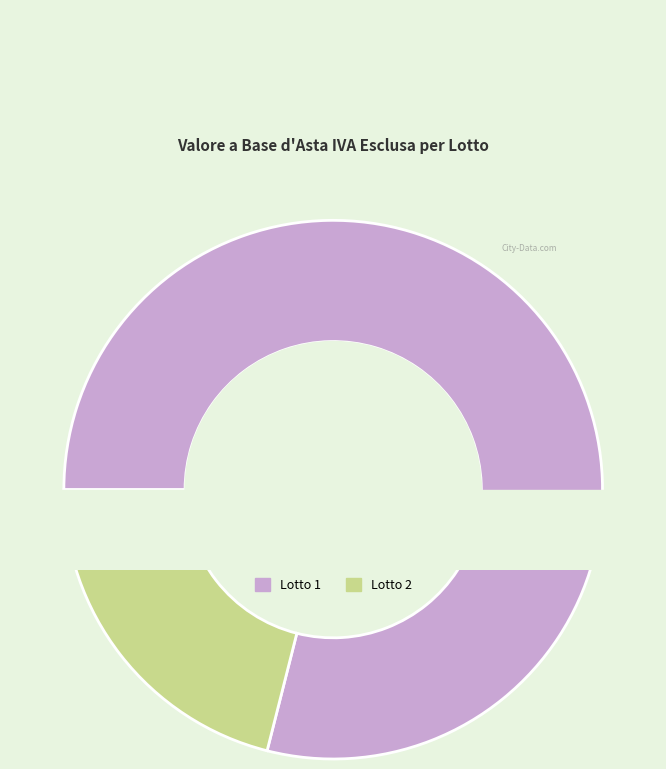

Between 1 and 2, which is larger?

1